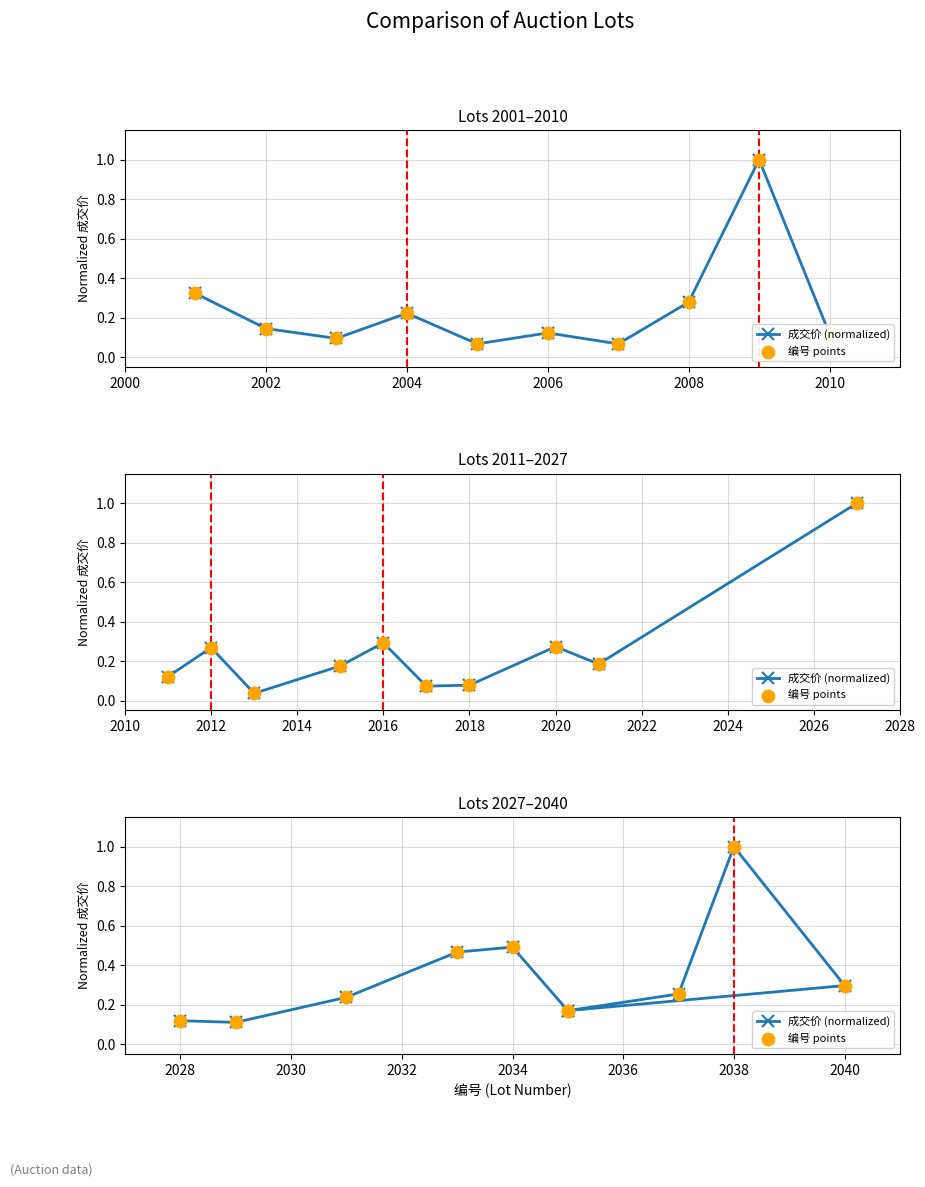

Which series contains the lowest Y value?

成交价 (normalized)